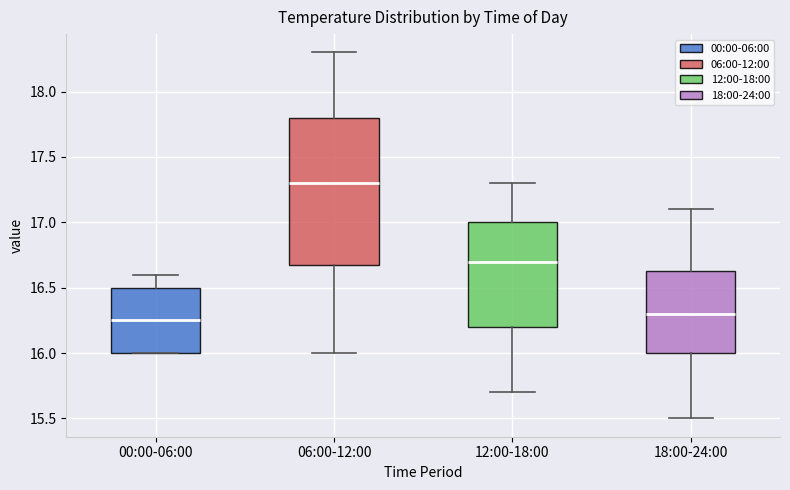

Which box is the tallest, from its lower edge to its upper edge?

06:00-12:00